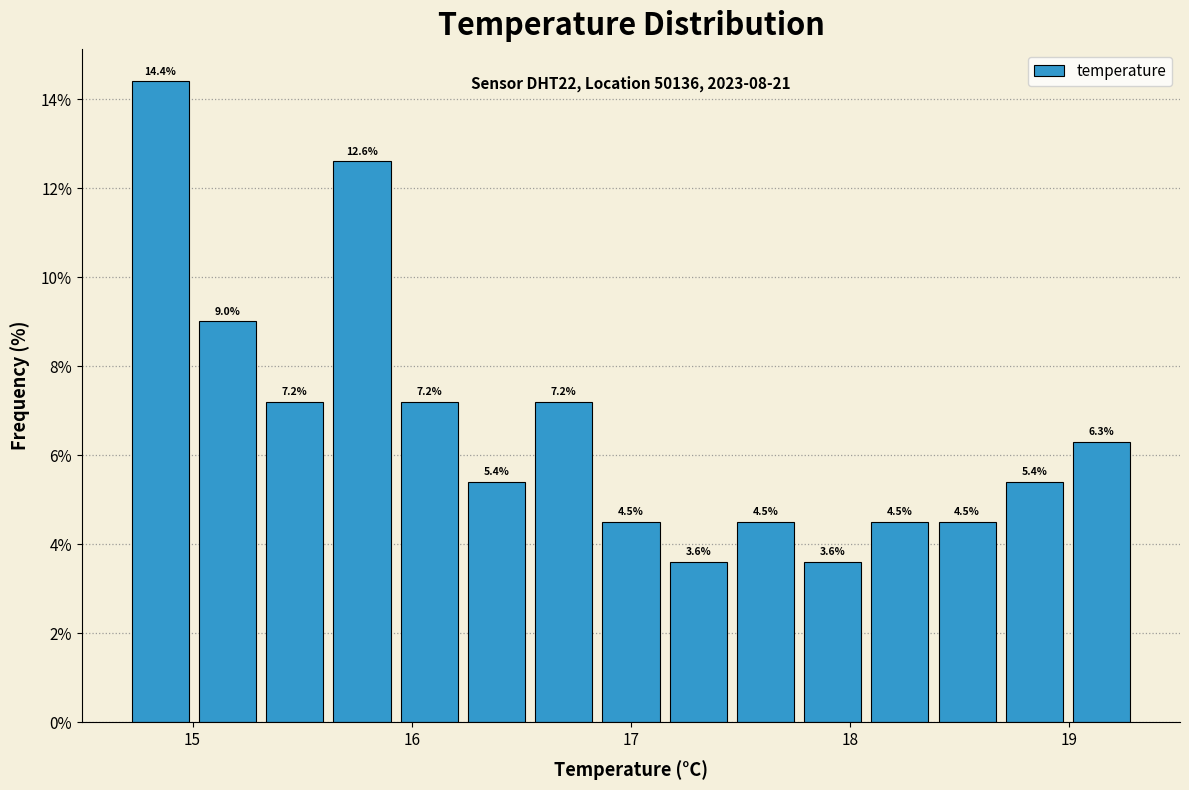

Read against the x-axis, roughly where is the centre of the tallest bar?

14.9